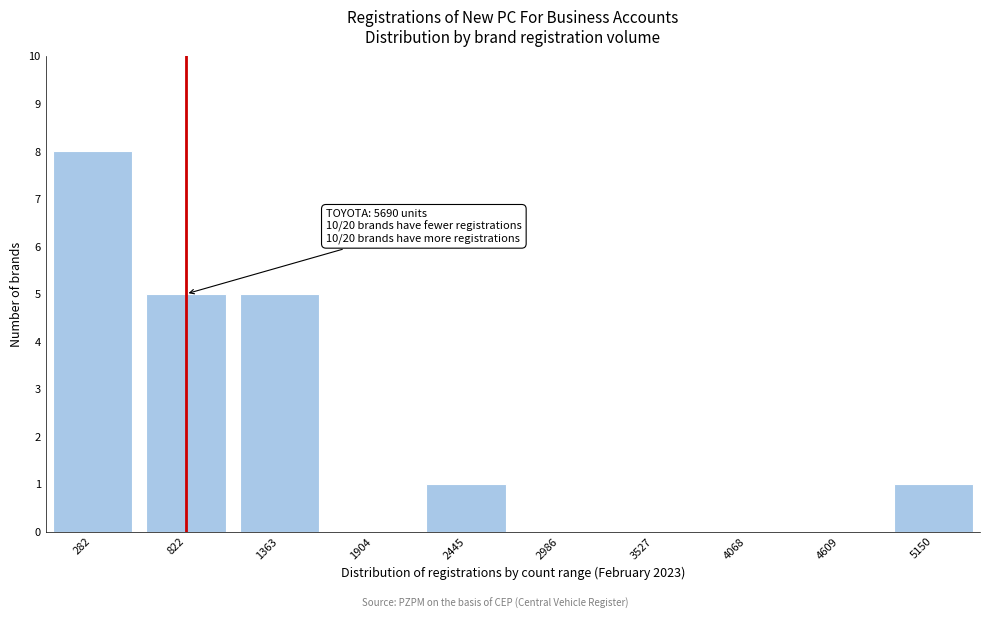

Reading right to left, extract all data points from this chart.

5150=1	4609=0	4068=0	3527=0	2986=0	2445=1	1904=0	1363=5	822=5	282=8